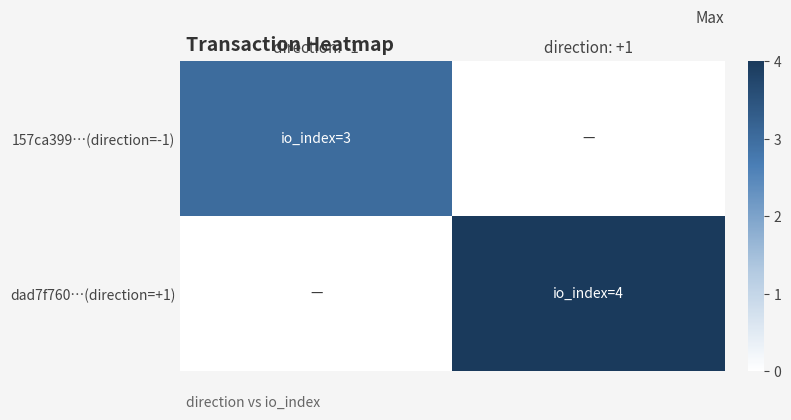

Reading left to right, what are all the values shown in this chart?

157ca399…(direction=-1): direction: -1=3	direction: +1=0
dad7f760…(direction=+1): direction: -1=0	direction: +1=4